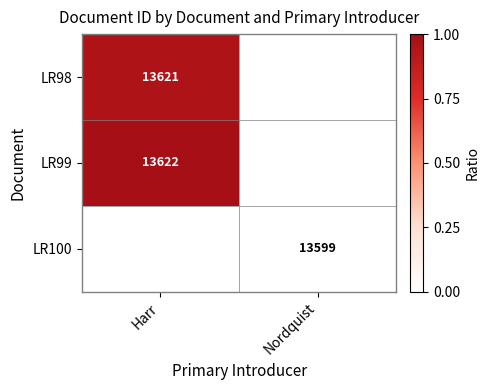

True or false: LR98 has a value of 24516 at Harr.

False